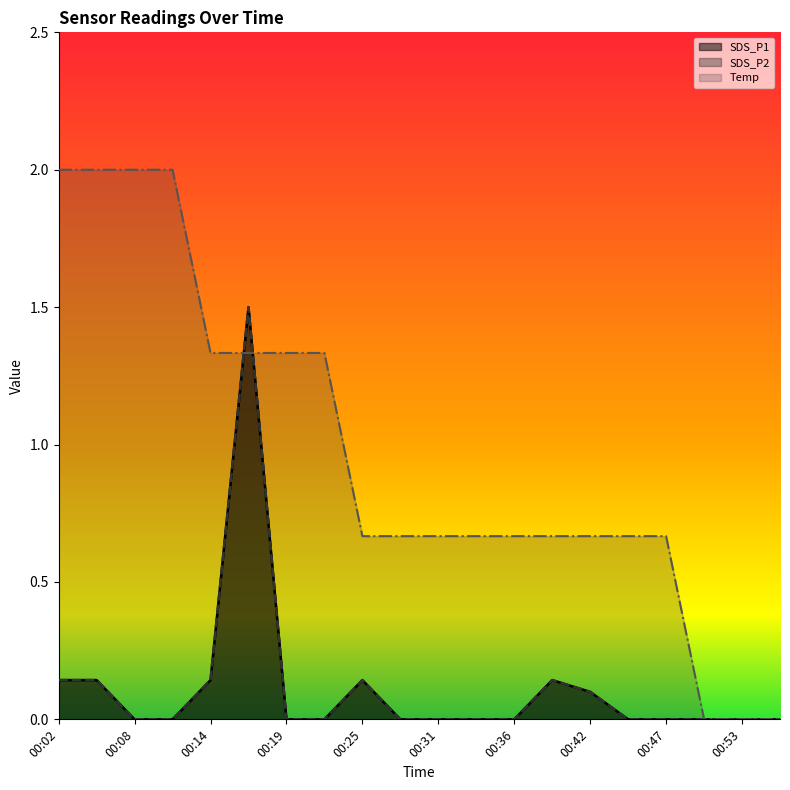

Reading left to right, list all the values displayed in this chart.

SDS_P1: 0.1	0.1	0.0	0.0	0.1	1.5	0.0	0.0	0.1	0.0	0.0	0.0	0.0	0.1	0.1	0.0	0.0	0.0	0.0	0.0
SDS_P2: 0.1	0.1	0.0	0.0	0.1	1.5	0.0	0.0	0.1	0.0	0.0	0.0	0.0	0.1	0.1	0.0	0.0	0.0	0.0	0.0
Temp: 2.0	2.0	2.0	2.0	1.3	1.3	1.3	1.3	0.7	0.7	0.7	0.7	0.7	0.7	0.7	0.7	0.7	0.0	0.0	0.0